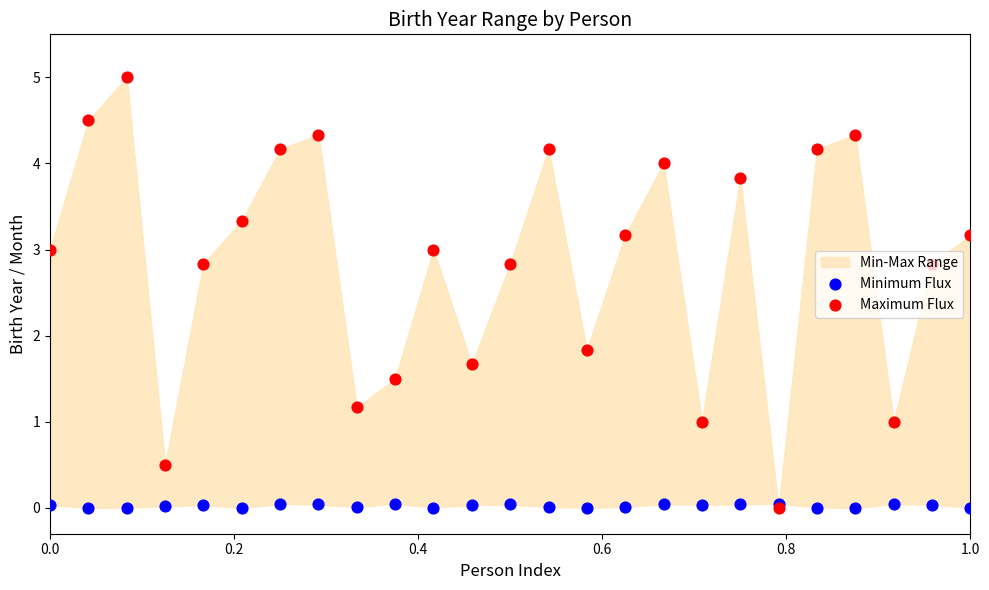

Which series has the largest total across all categories?

Maximum Flux